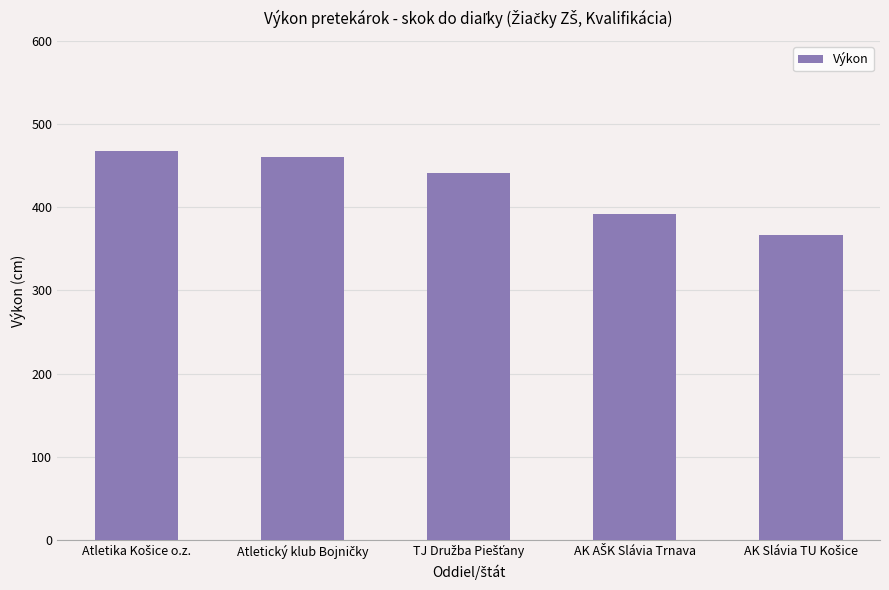

What is the difference between the second highest and minimum values?

93